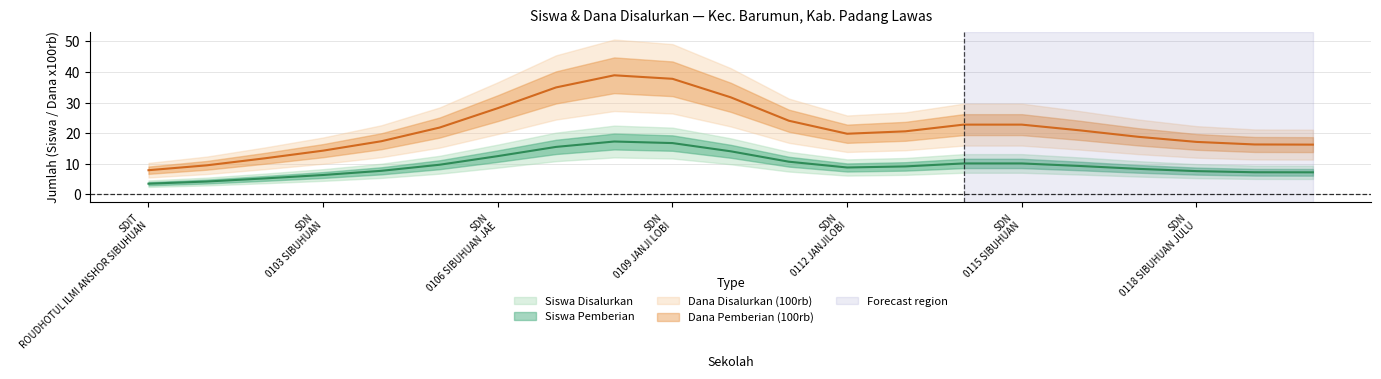

What are all the series names shown in the legend?

Siswa Disalurkan, Siswa Pemberian, Dana Disalurkan (100rb), Dana Pemberian (100rb)